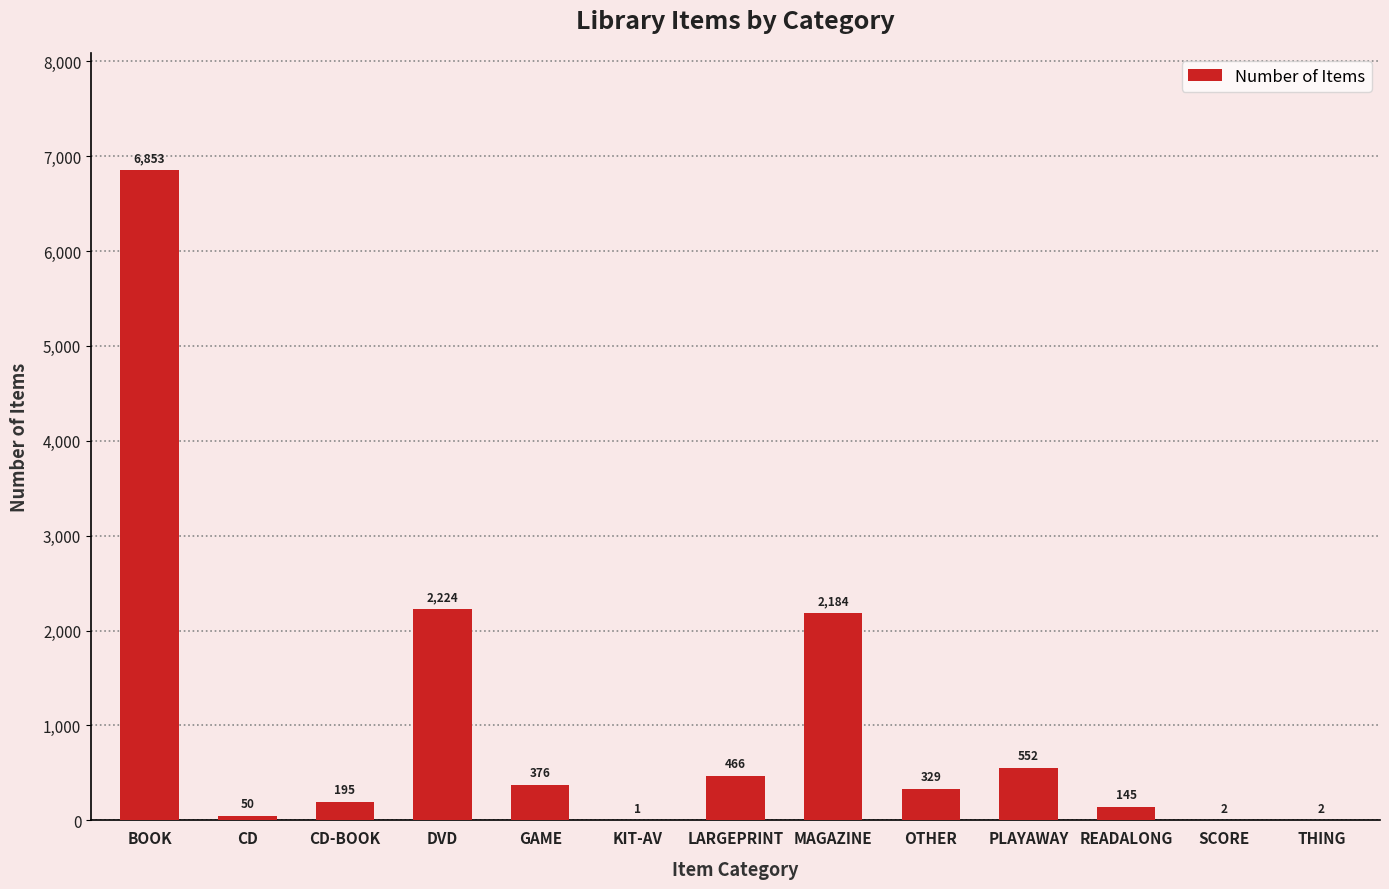

What is the change in value from LARGEPRINT to THING?

-464